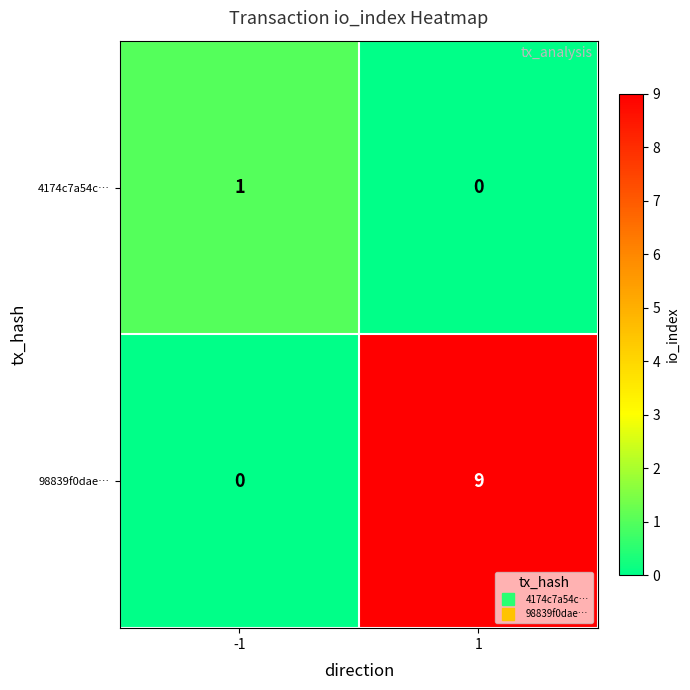

What is the sum of the 98839f0dae… values at -1 and 1?

9